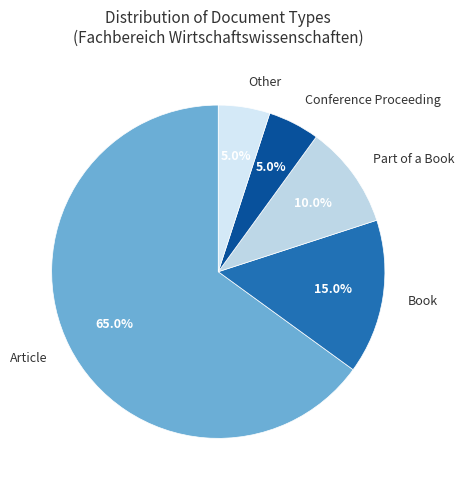

Which has a higher value, Book or Other?

Book